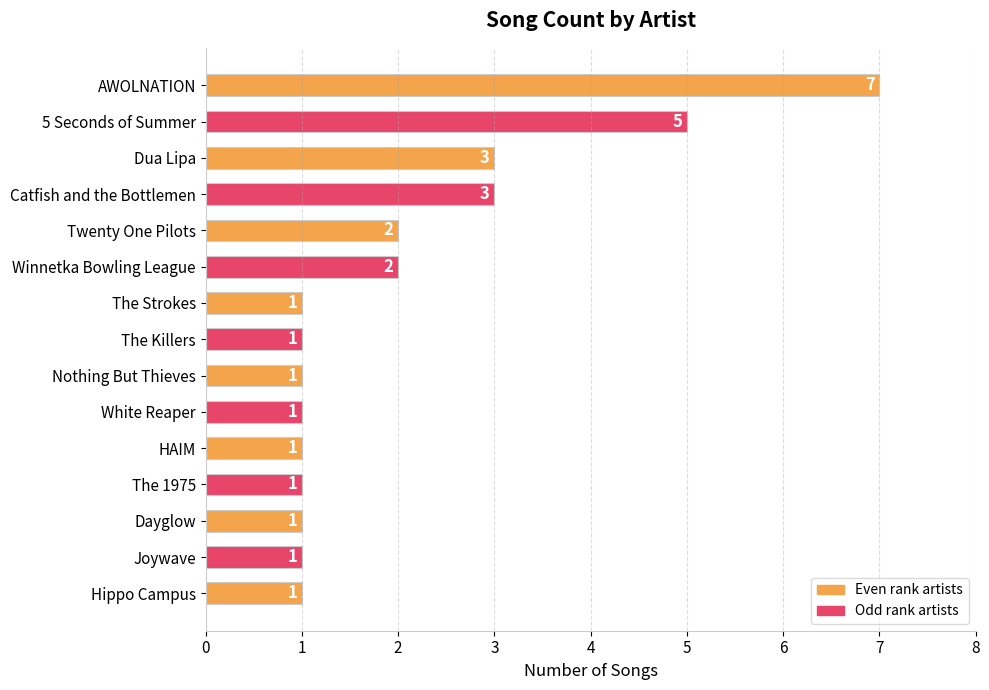

At which category does the chart reach its peak across all series?

AWOLNATION